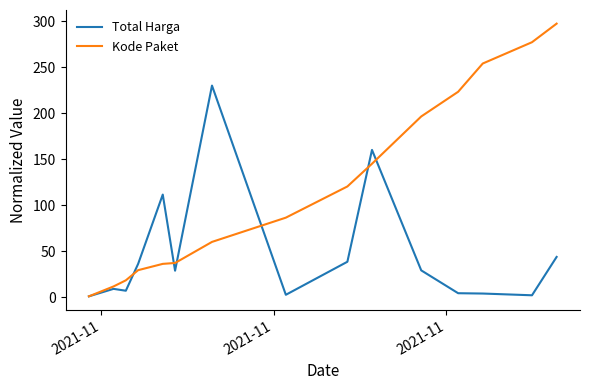

Which series has the largest range (max minus min)?

Kode Paket